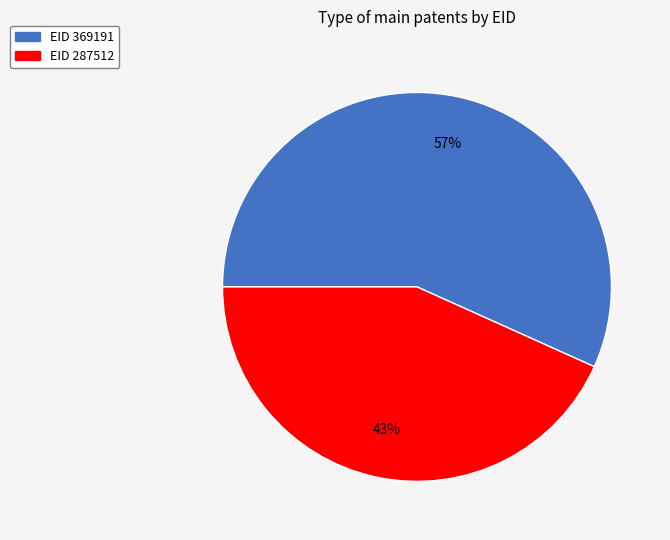

To the nearest percent, what is the average slice percentage?

50%